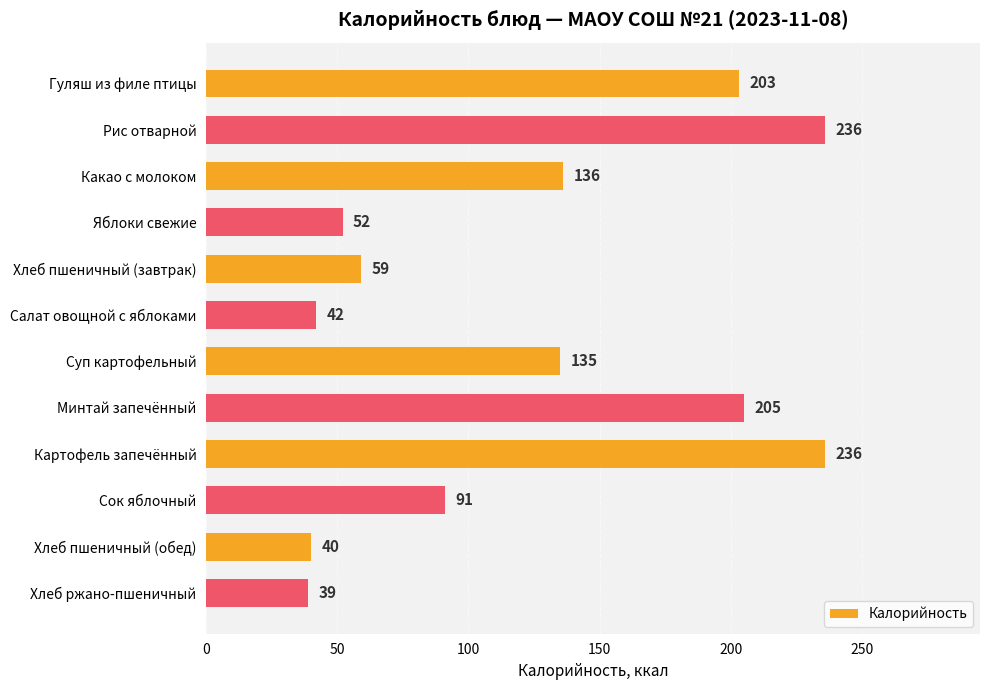

What is the difference between the second highest and second lowest values?

196